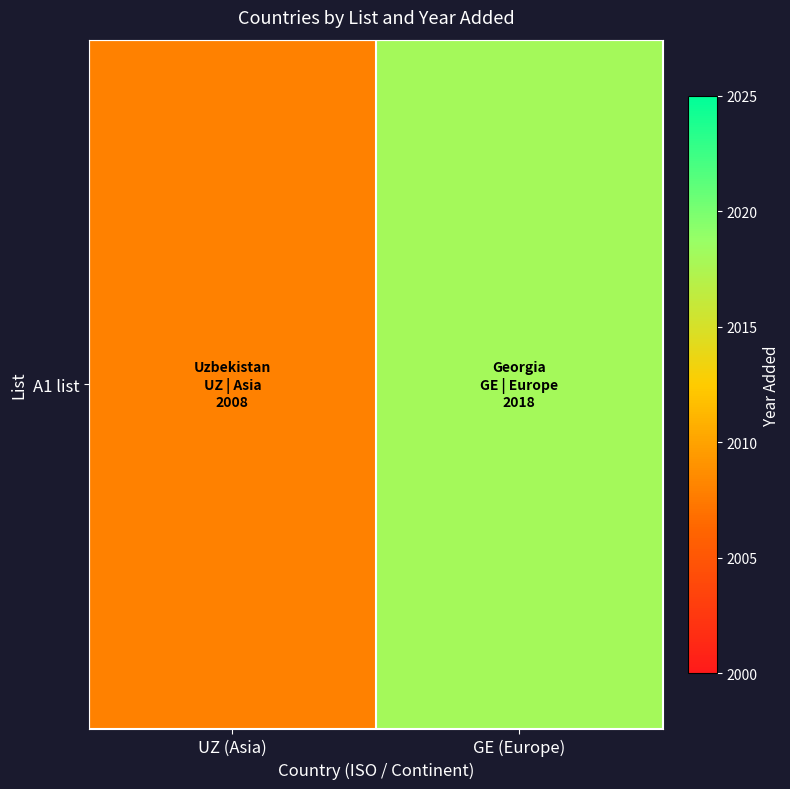

What is the approximate value at UZ (Asia), to the nearest 5?

2010